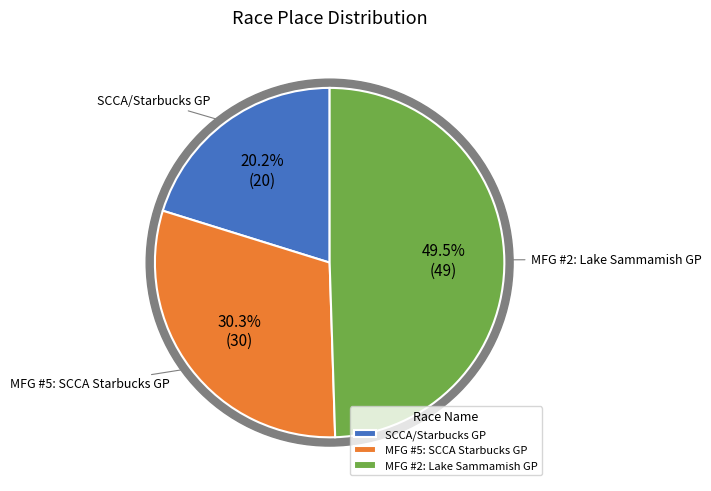

How many segments does this pie chart have?

3